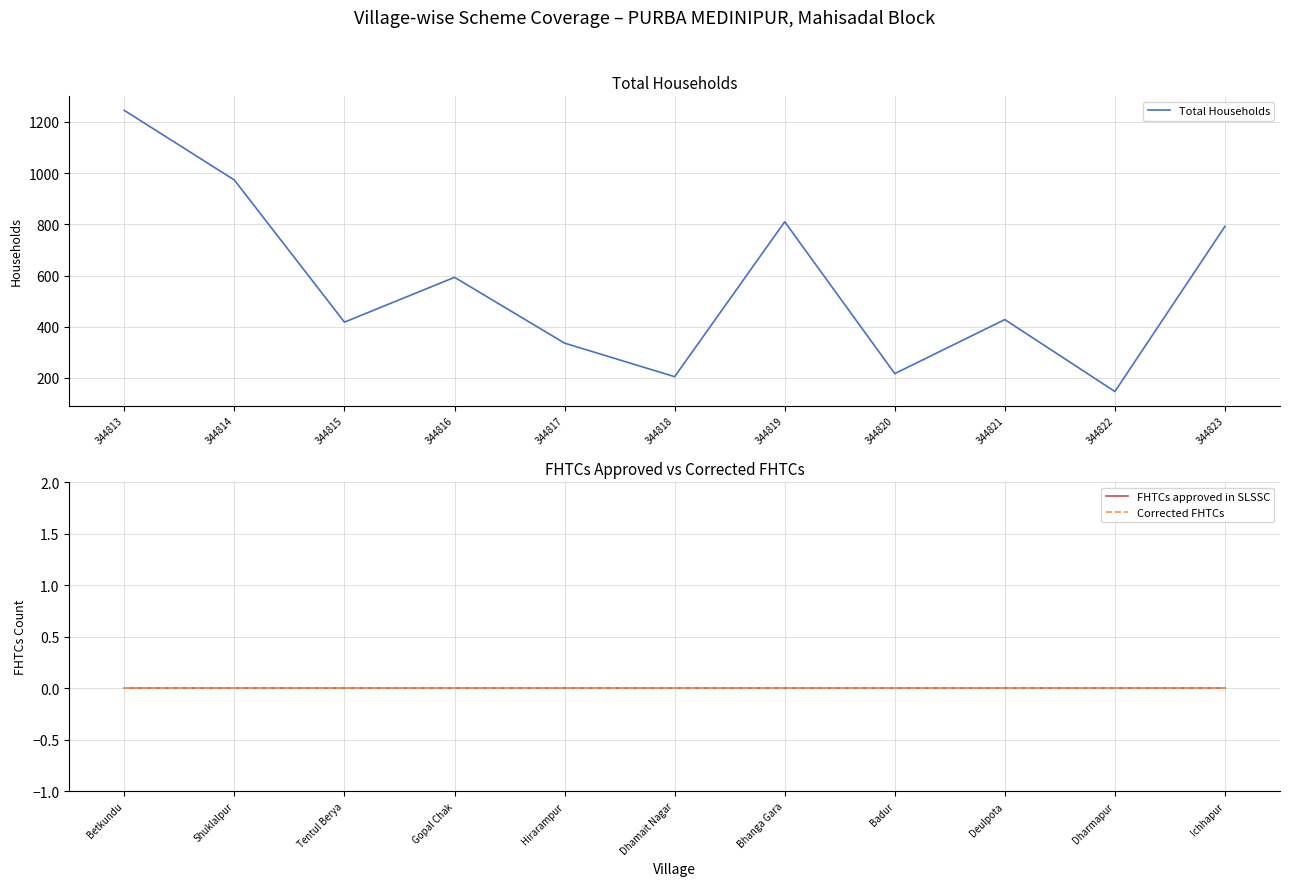

What is the highest value of the Total Households series?

1245